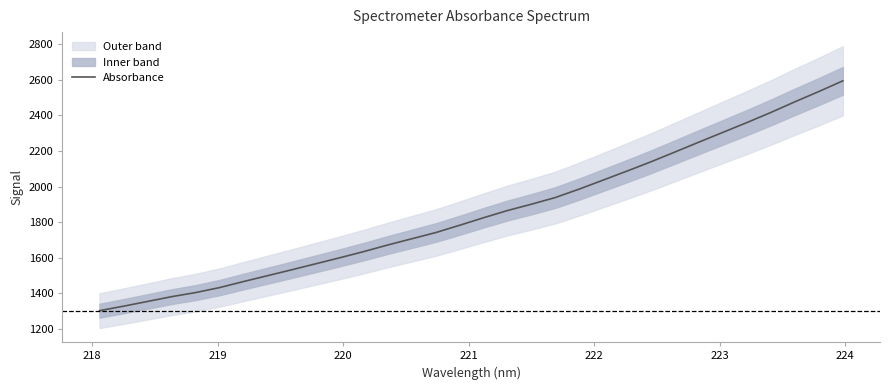

What is the minimum value for Absorbance?

1303.3